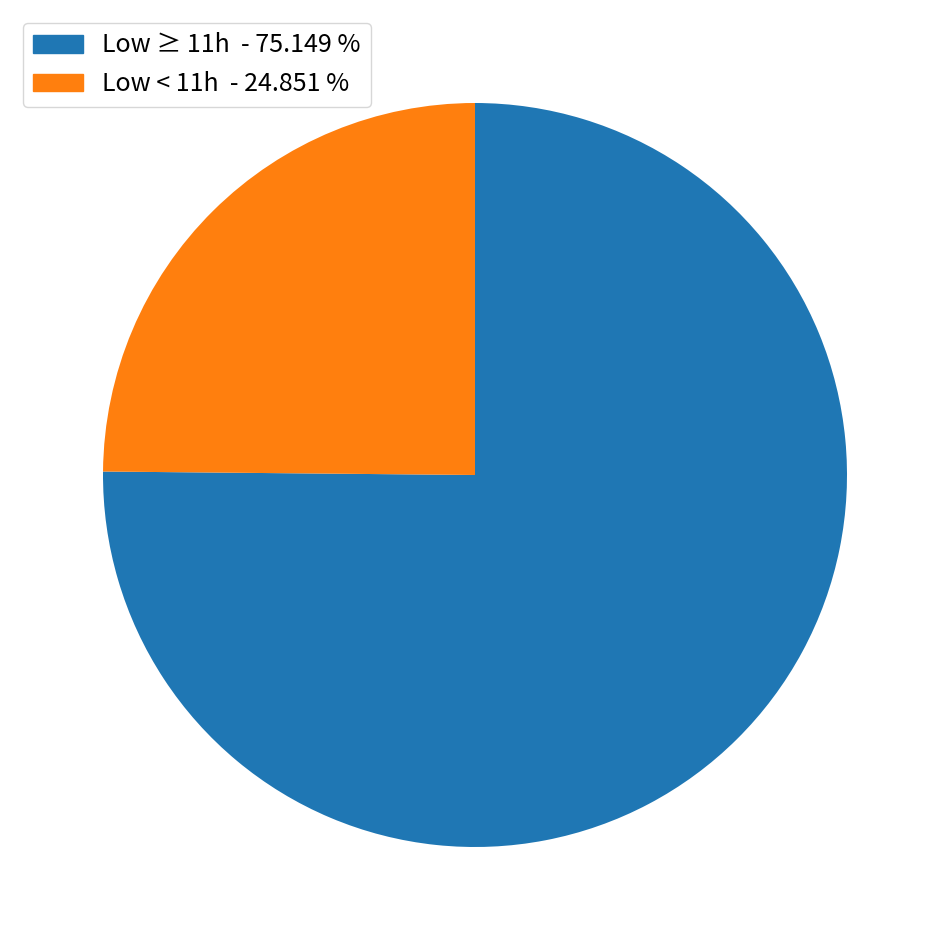

Between Low ≥ 11h - 75.149 % and Low < 11h - 24.851 %, which is larger?

Low ≥ 11h - 75.149 %